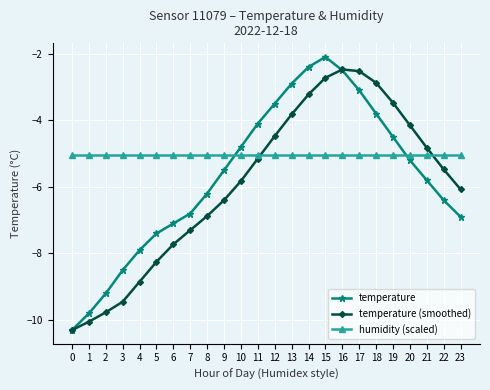

List the series in order of their overall mean, highest first.

humidity (scaled), temperature, temperature (smoothed)